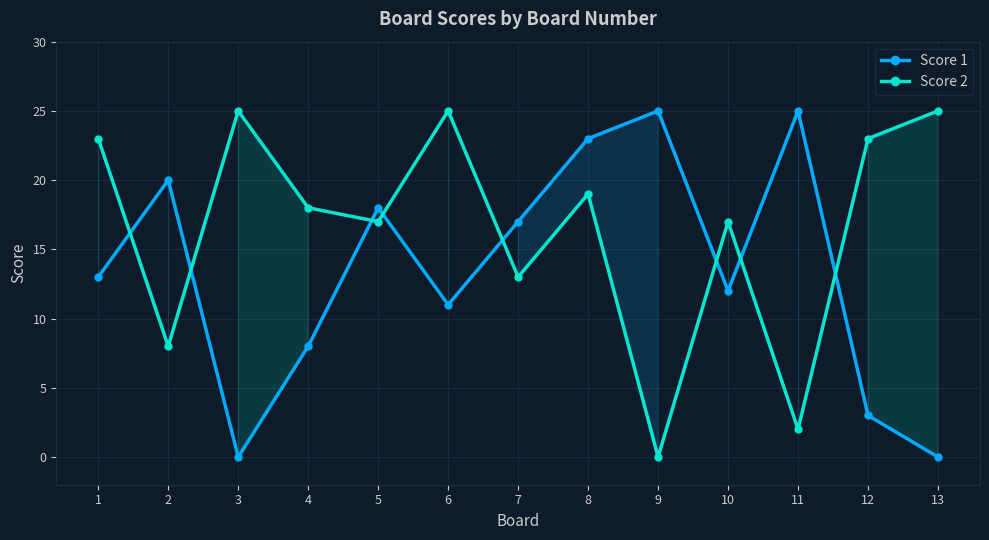

Rank the series by their maximum value, from lowest to highest.

Score 1, Score 2